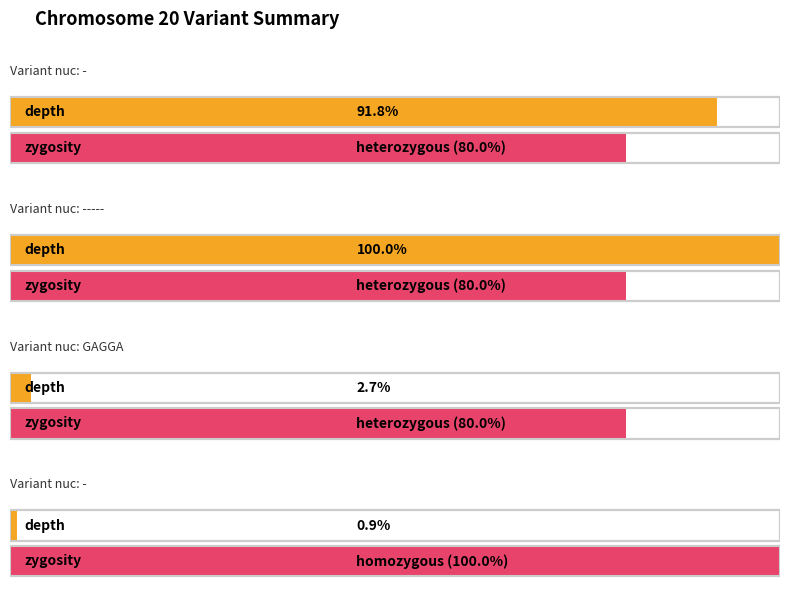

Count the number of categories in the chart.

4